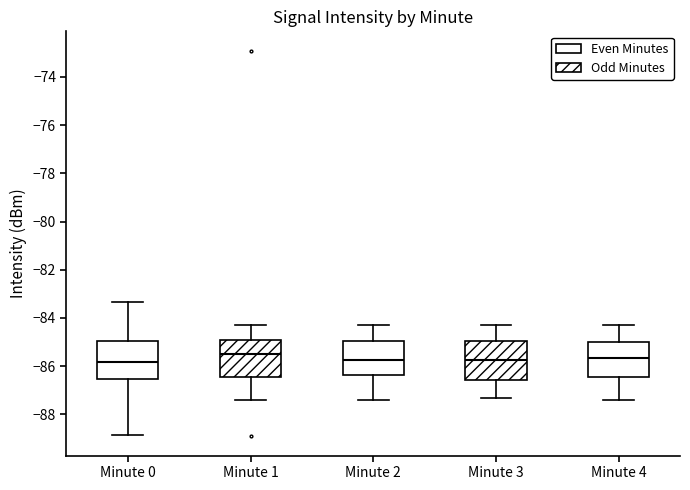

Where does the upper whisker of the box for Minute 0 end on the y-axis? The values are not printed on the chart, so give them approximately, as read against the axis.

-83.4